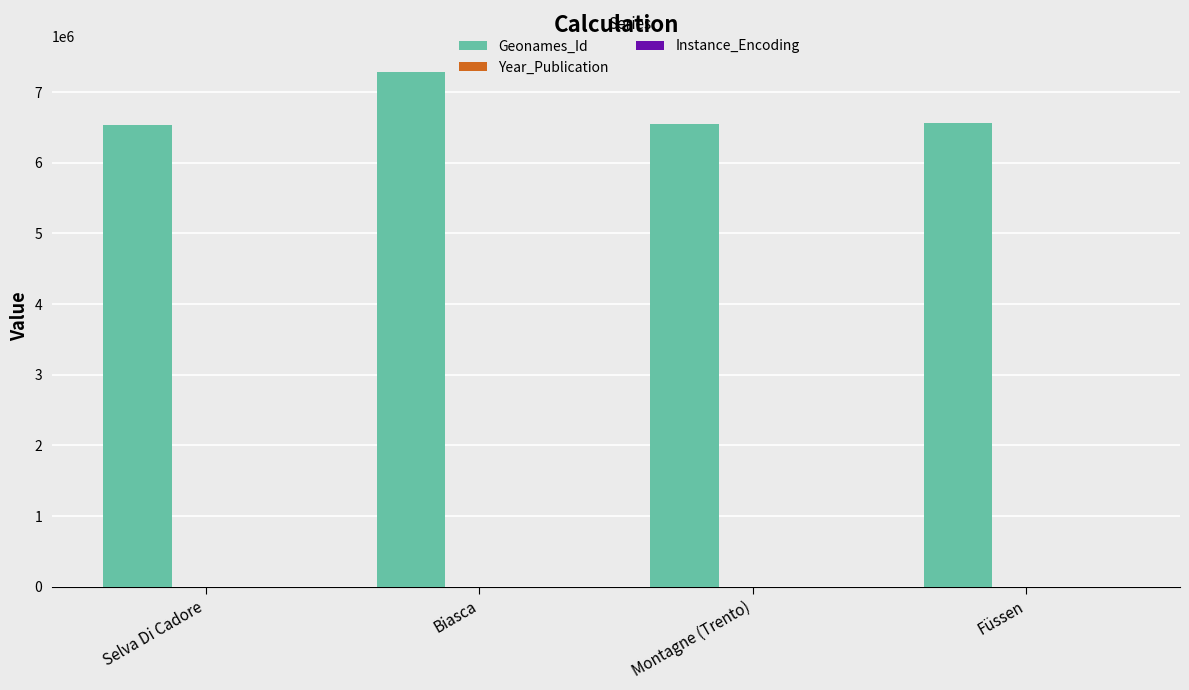

At which category is the sum across all series the highest?

Biasca